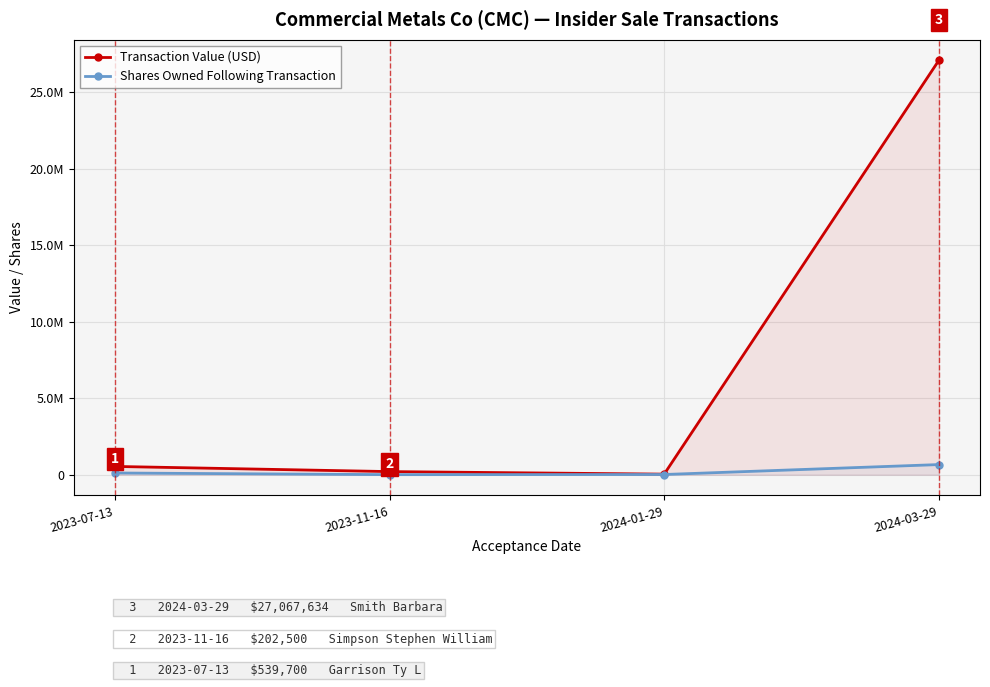

Which series changed the most between 2023-07-13 and 2024-01-29?

Transaction Value (USD)